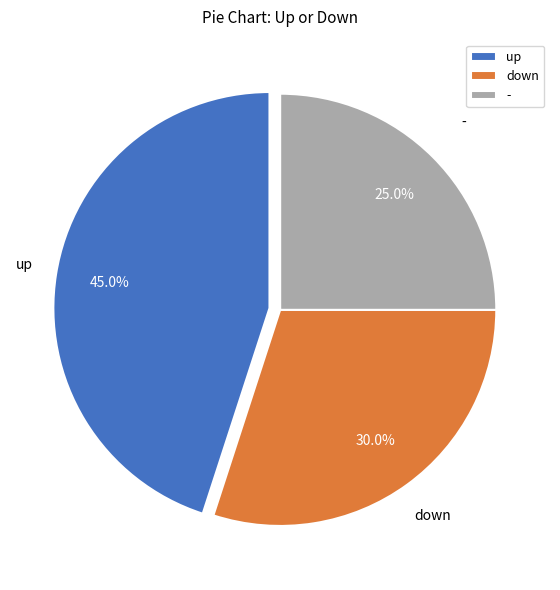

To the nearest percent, what portion does down represent?

30%